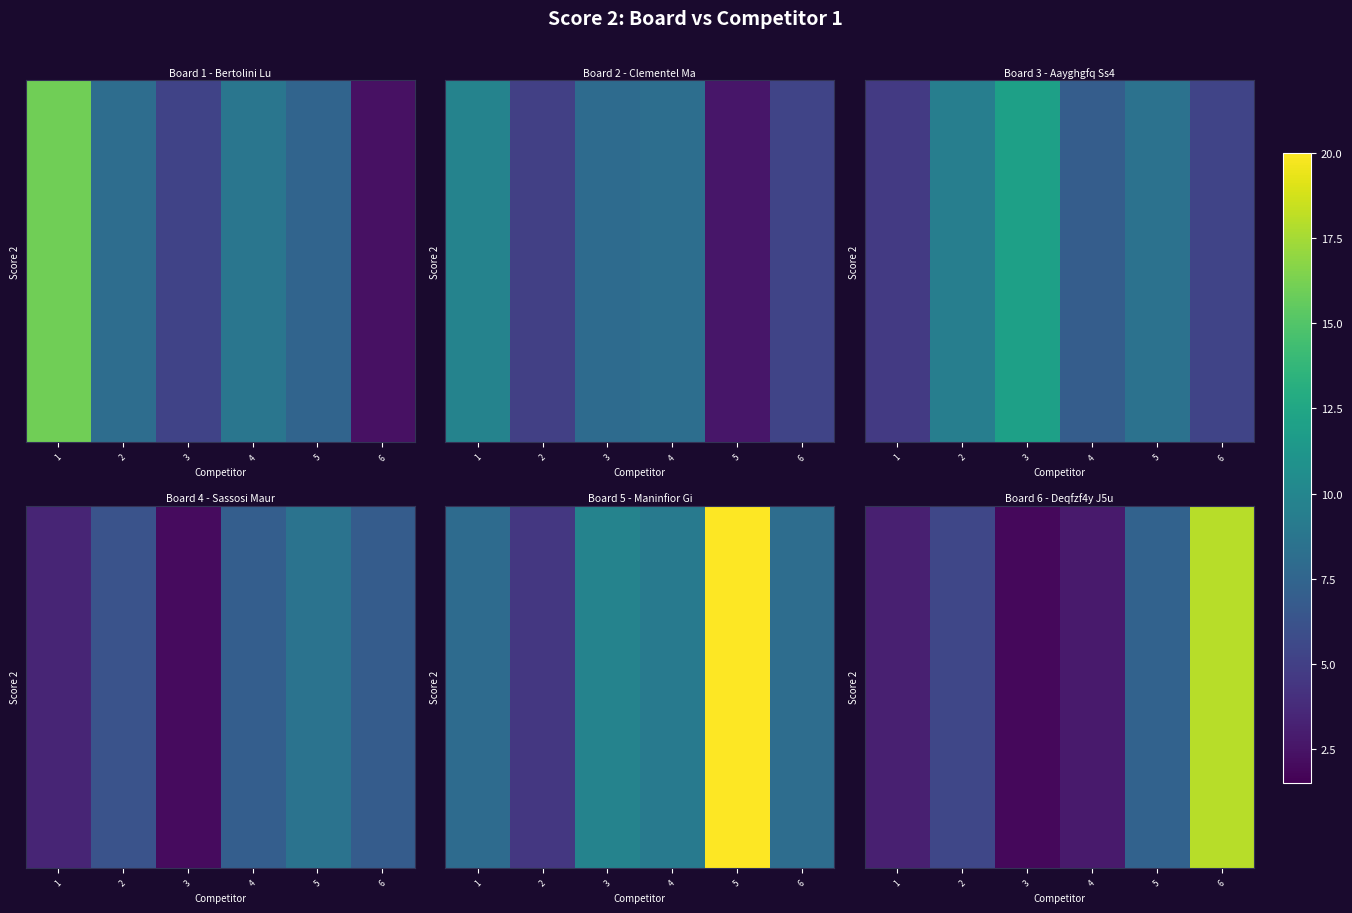

At which category is the sum across all series the highest?

6